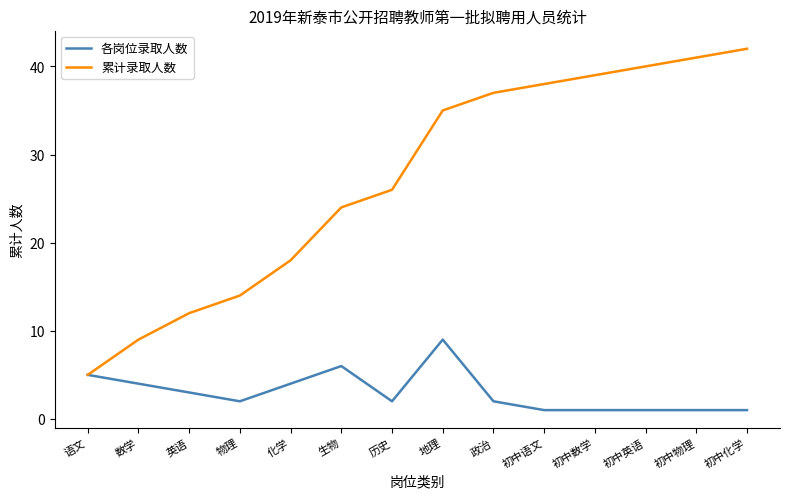

Which series has the largest total across all categories?

累计录取人数